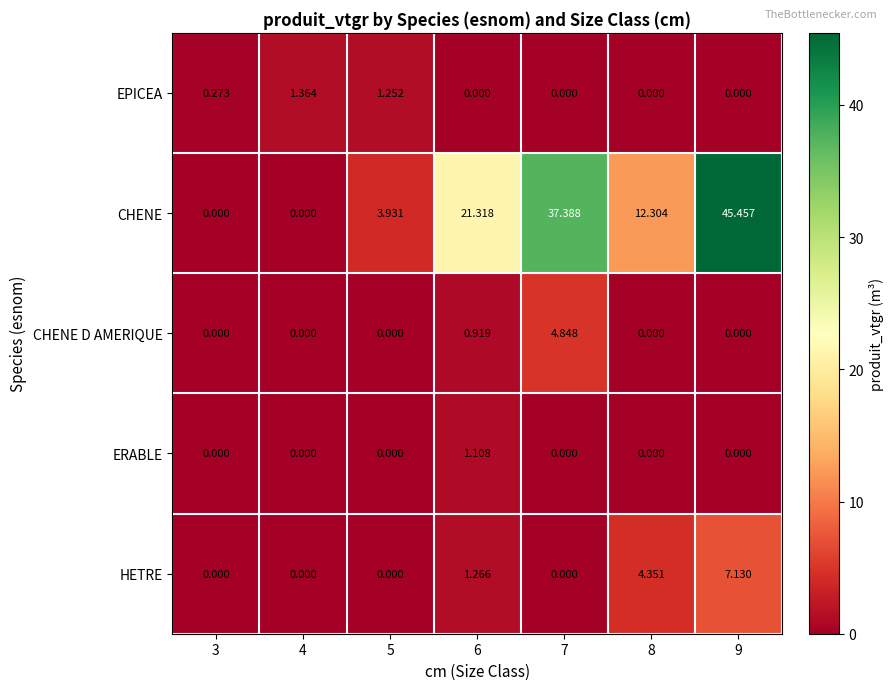

Rank the series by their maximum value, from highest to lowest.

CHENE, HETRE, CHENE D AMERIQUE, EPICEA, ERABLE